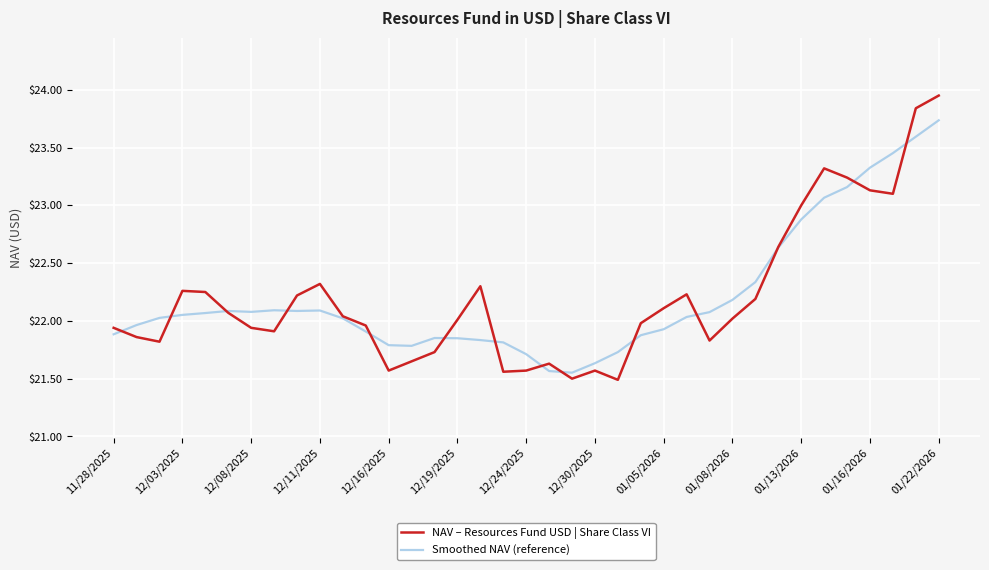

What is the minimum value for NAV – Resources Fund USD | Share Class VI?

21.5